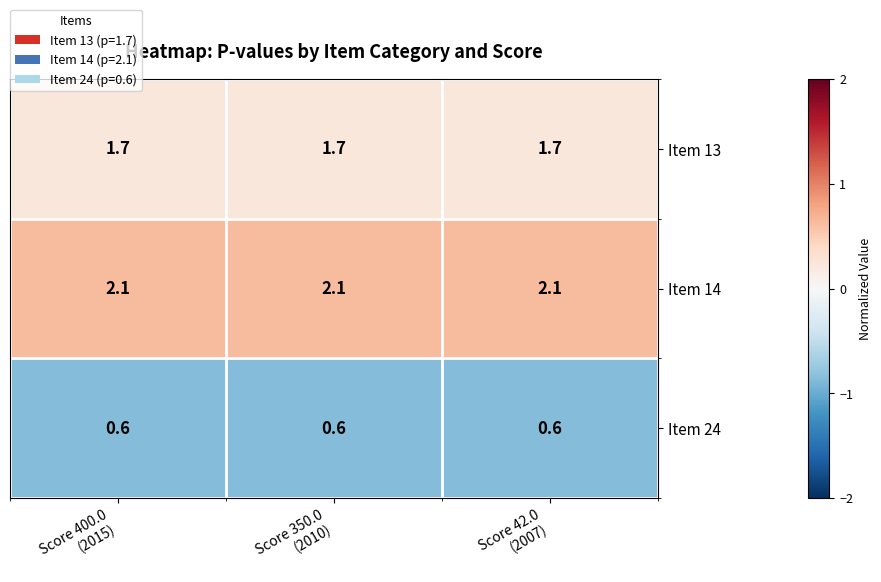

At Score 350.0
(2010), list the series in order from smallest to largest.

Item 24, Item 13, Item 14